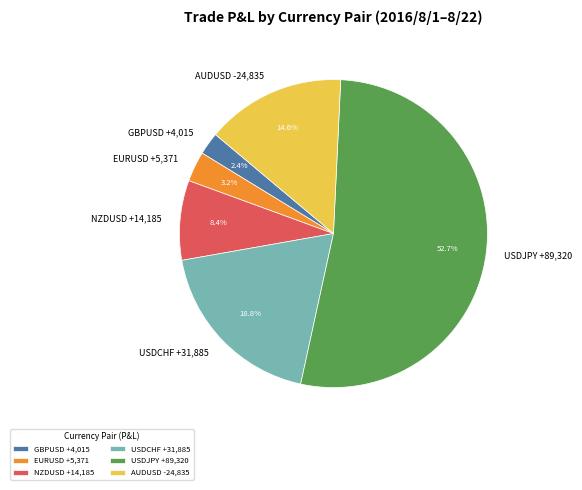

Rank the categories by value from lowest to highest.

GBPUSD +4,015, EURUSD +5,371, NZDUSD +14,185, AUDUSD -24,835, USDCHF +31,885, USDJPY +89,320